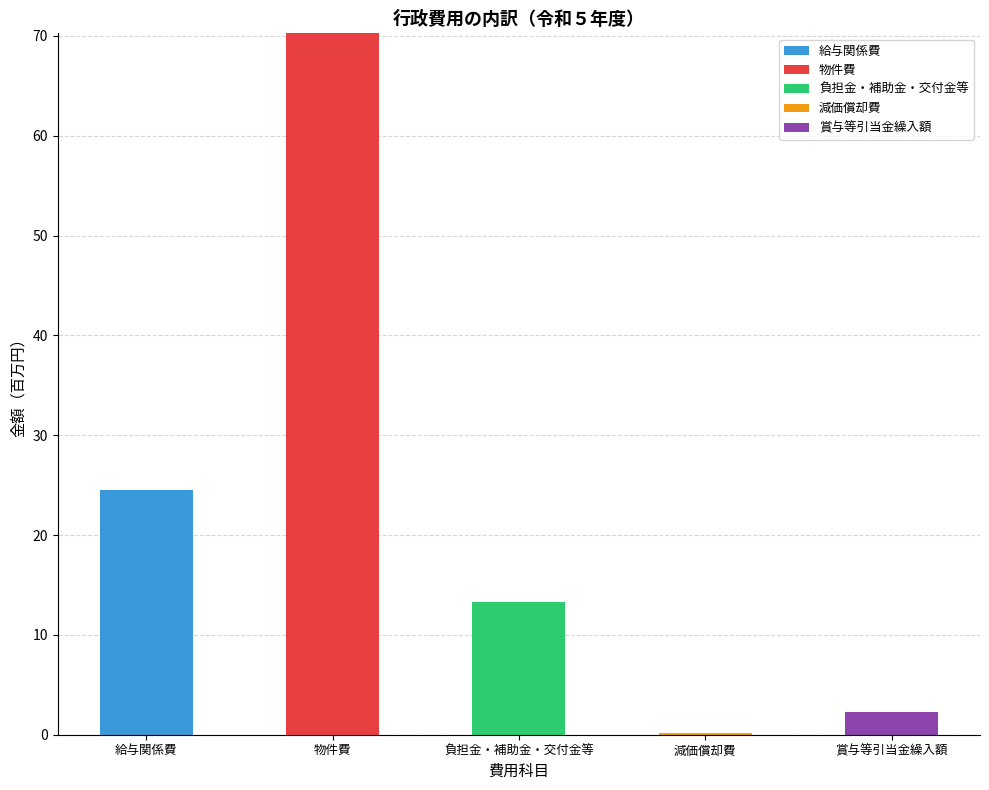

At which category is the sum across all series the highest?

物件費